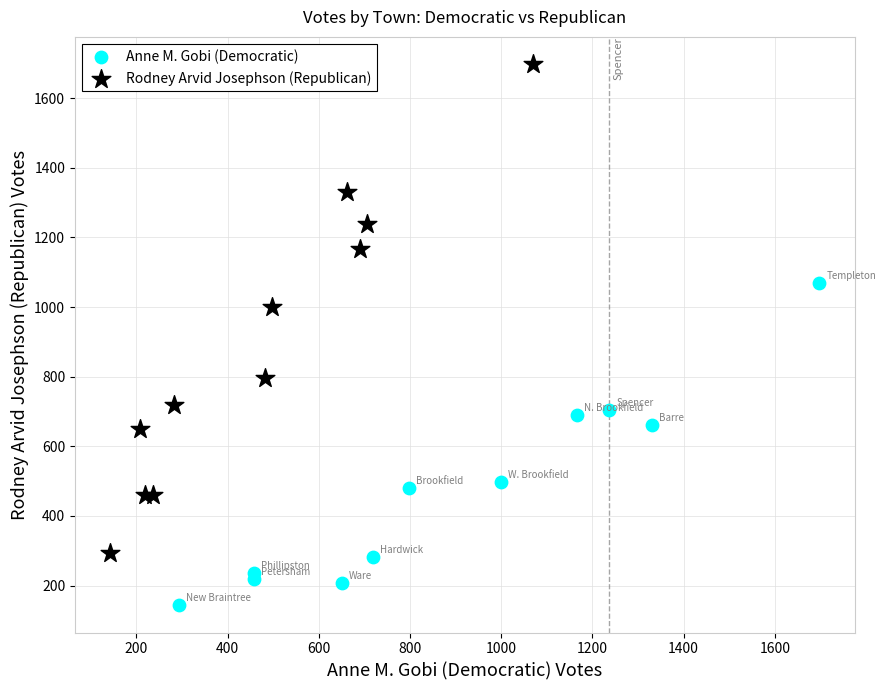

Which series reaches the maximum Y coordinate?

Rodney Arvid Josephson (Republican)